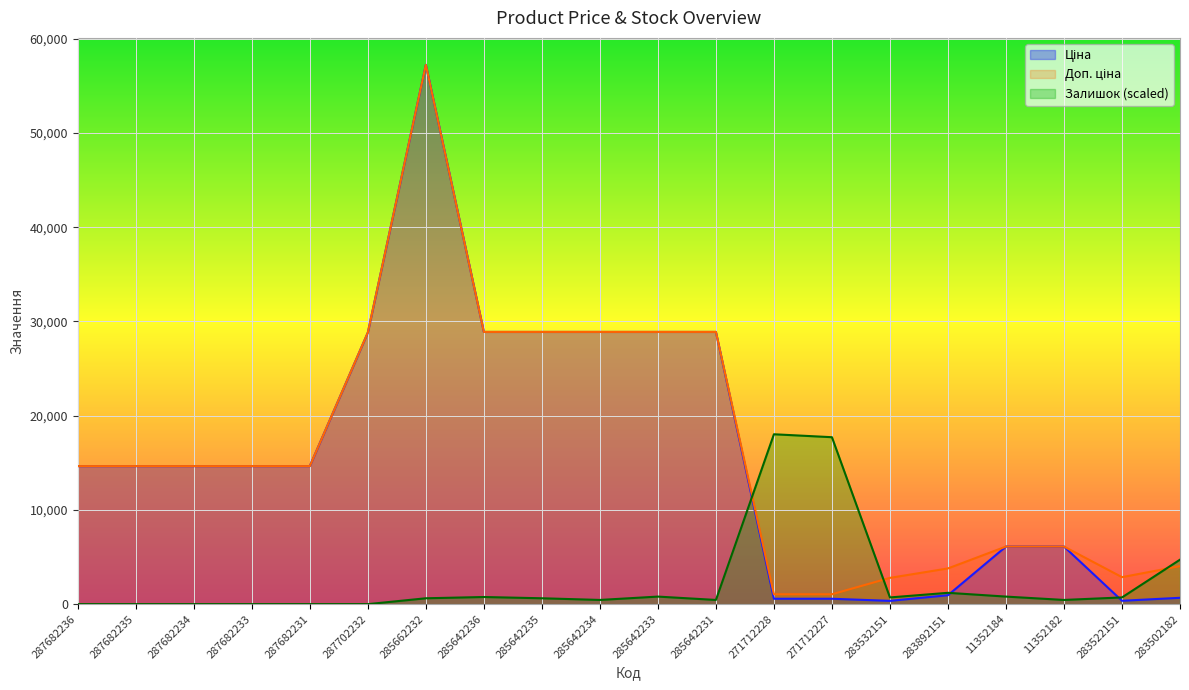

Rank the series at 285642236 from highest to lowest value.

Ціна, Доп. ціна, Залишок